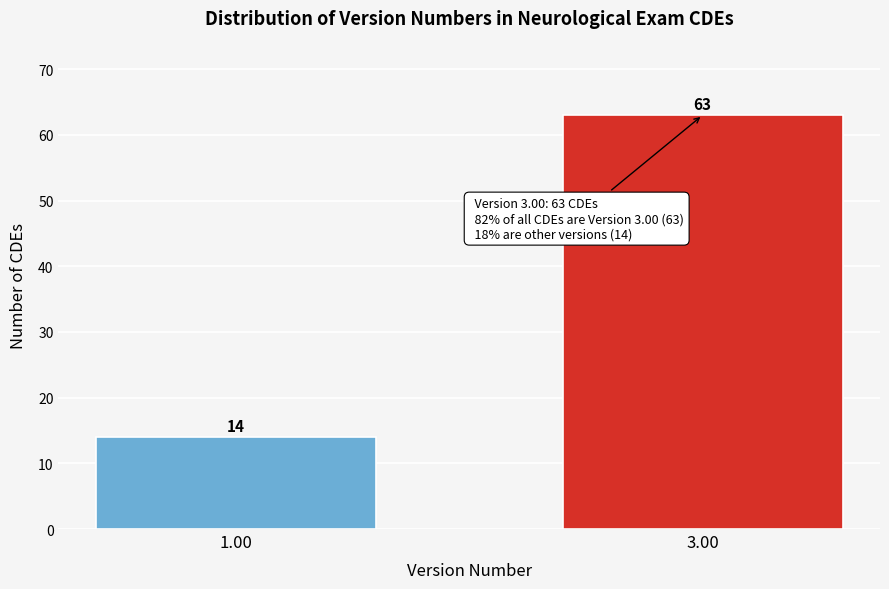

Reading right to left, extract all data points from this chart.

3.00=63	1.00=14